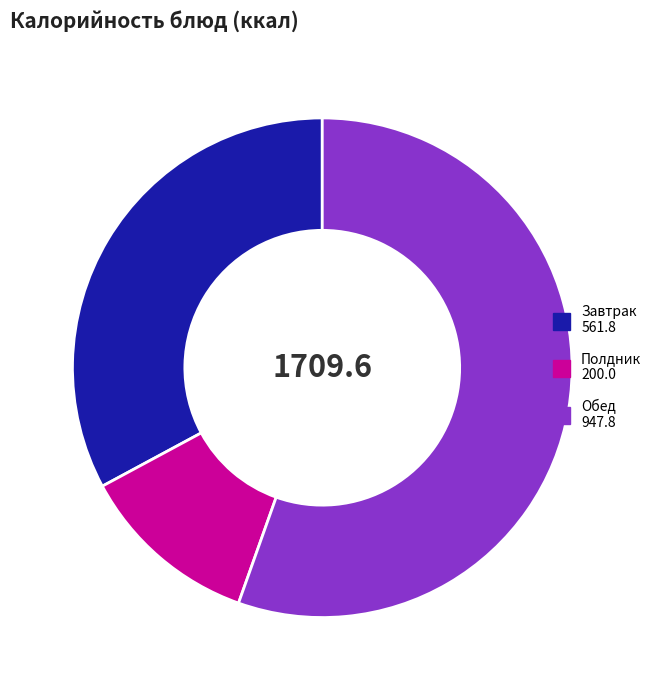

Does any single category account for the majority?

Yes